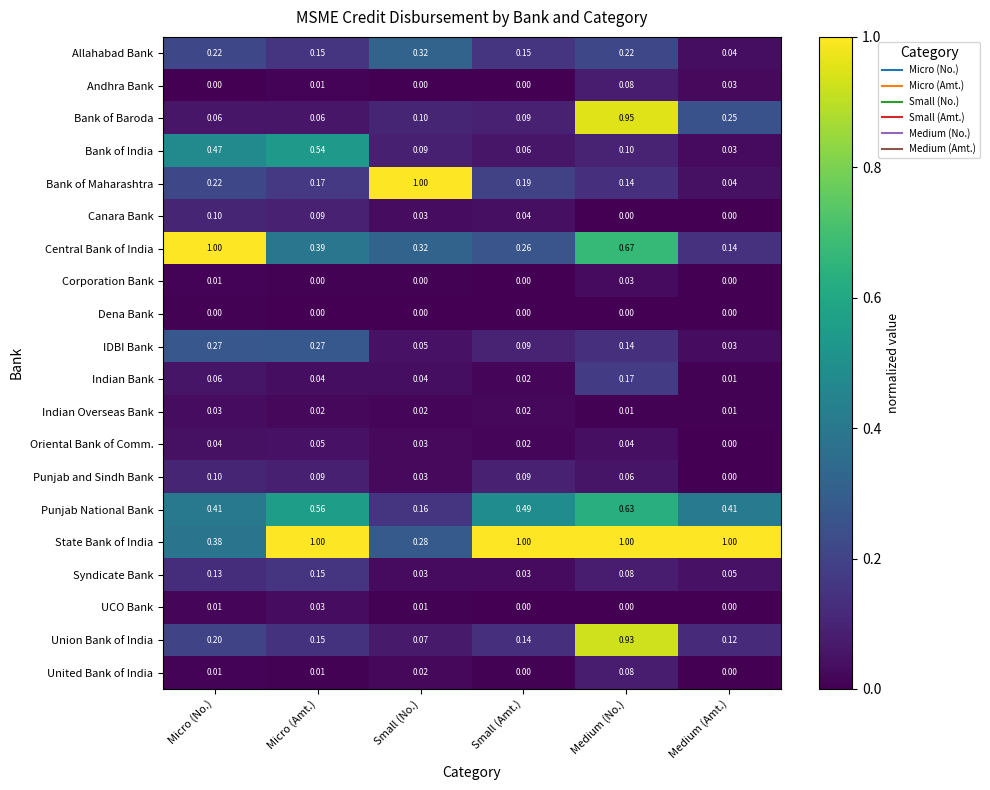

Which category has the lowest value in the Union Bank of India series?

Small (No.)